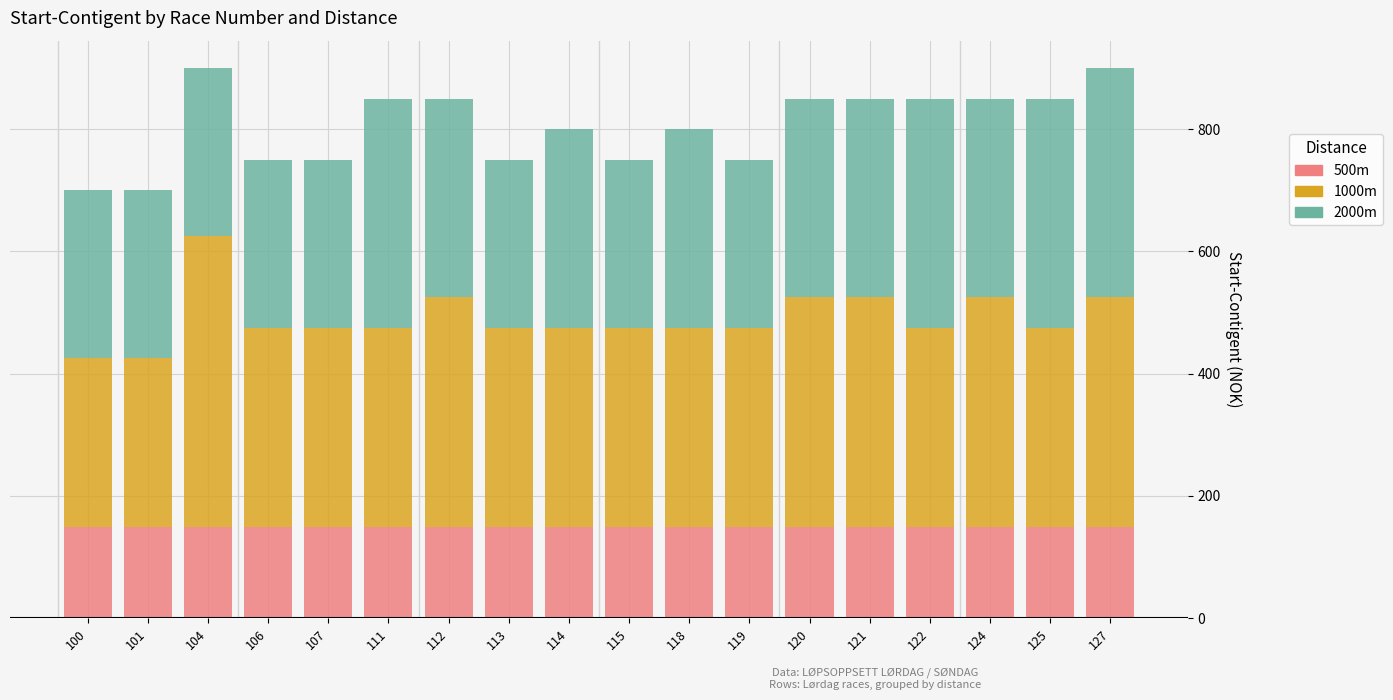

How many bars are there in total?

18